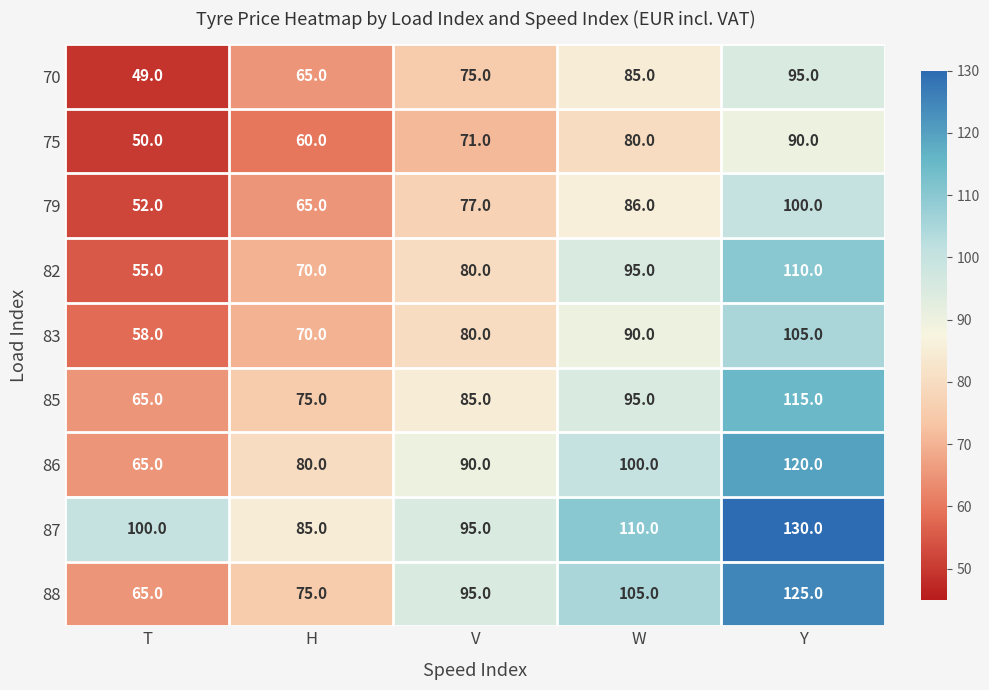

What is the approximate value of 86 at Y?

120